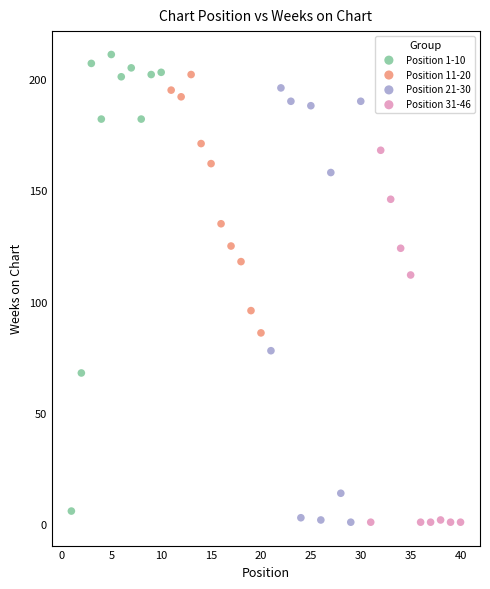

Which series has the widest spread of Y values?

Position 1-10